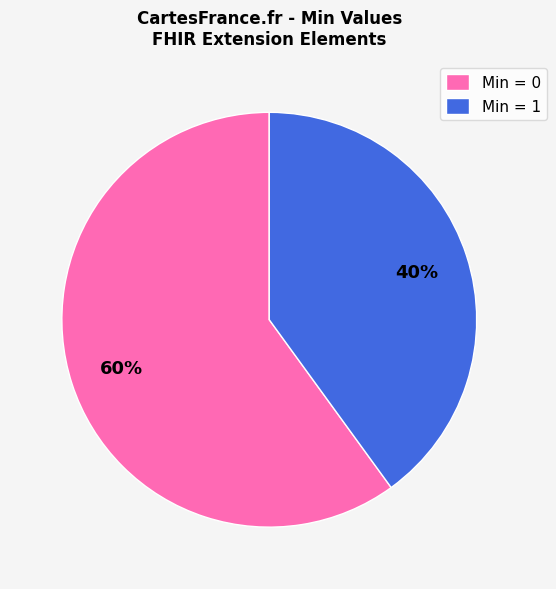

What is the ratio of the value at Min = 0 to the value at Min = 1?

1.5